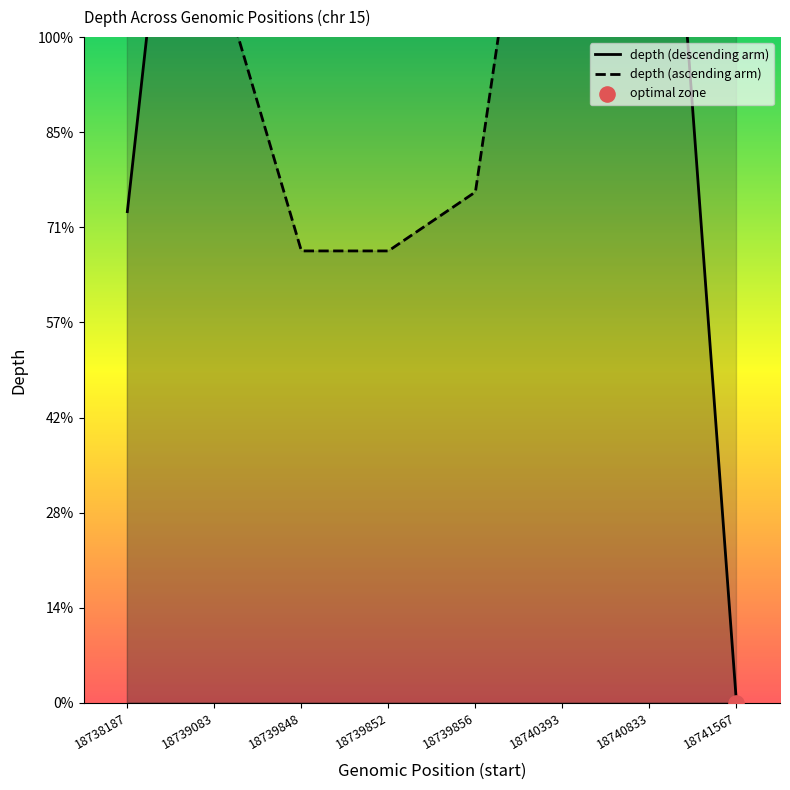

Which has a higher value, 18739852 or 18741567?

18739852